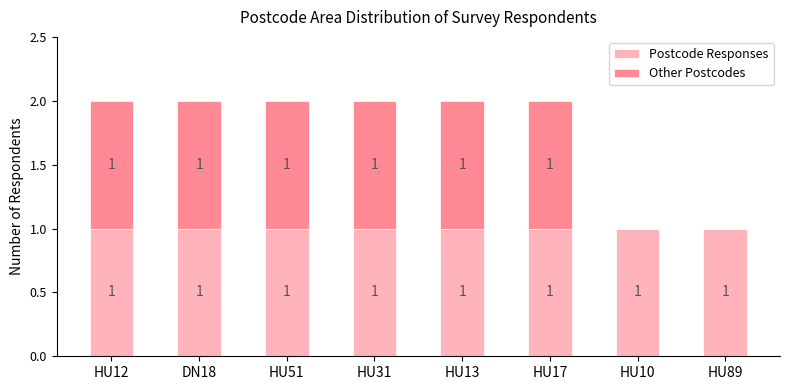

Reading right to left, transcribe the values for Postcode Responses.

HU89=1	HU10=1	HU17=1	HU13=1	HU31=1	HU51=1	DN18=1	HU12=1